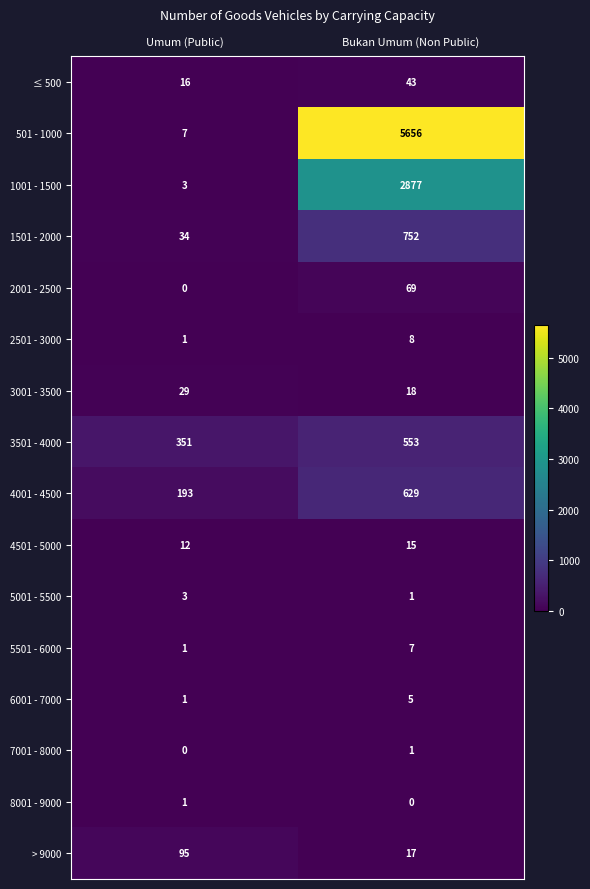

How many values in the ≤ 500 series are below 43?

1